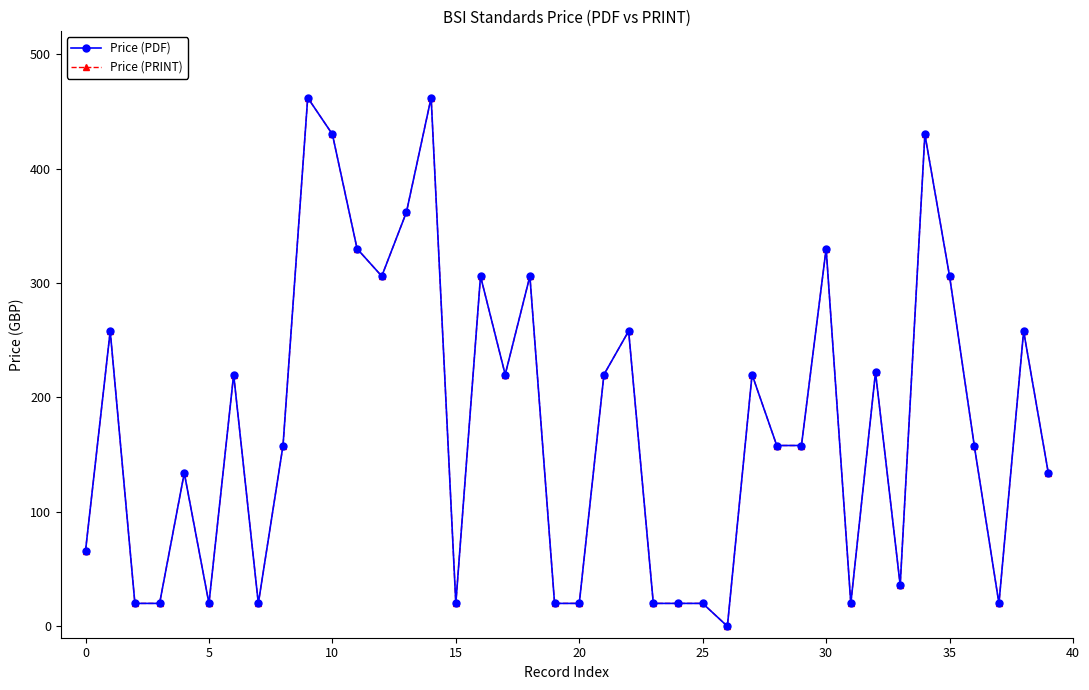

Rank the series by their maximum value, from highest to lowest.

Price (PDF), Price (PRINT)